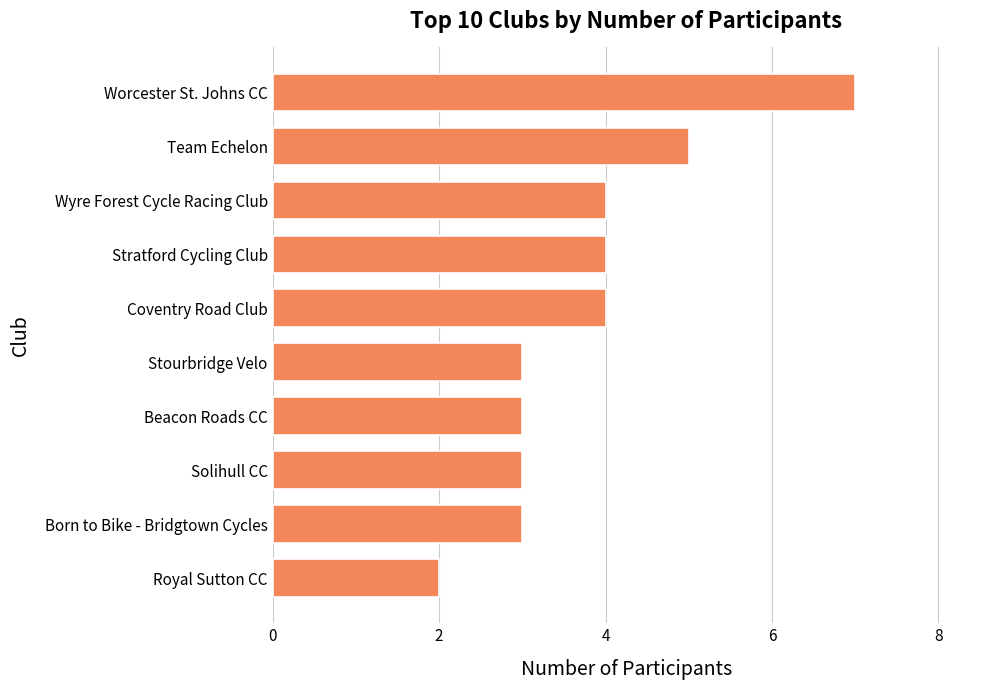

What is the sum of all values?

38